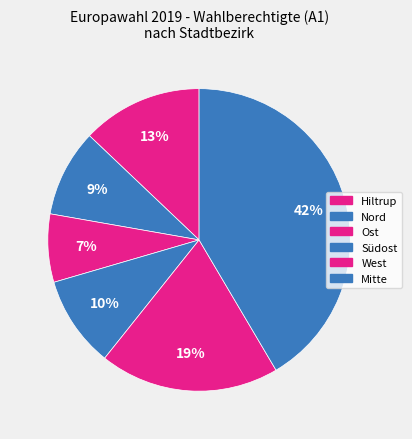

What is the smallest slice in the pie chart?

Ost